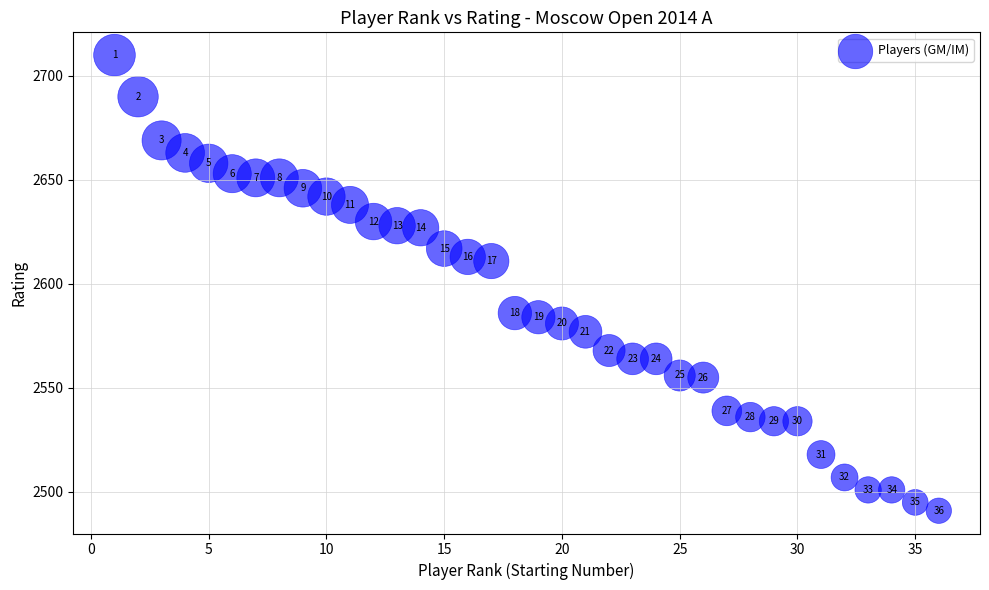

What is the range of X values (max minus min)?

35